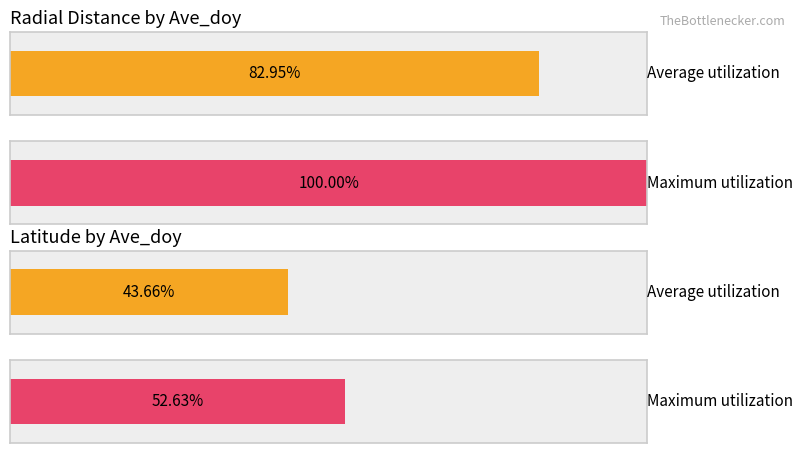

What are all the series names shown in the legend?

Average utilization, Maximum utilization